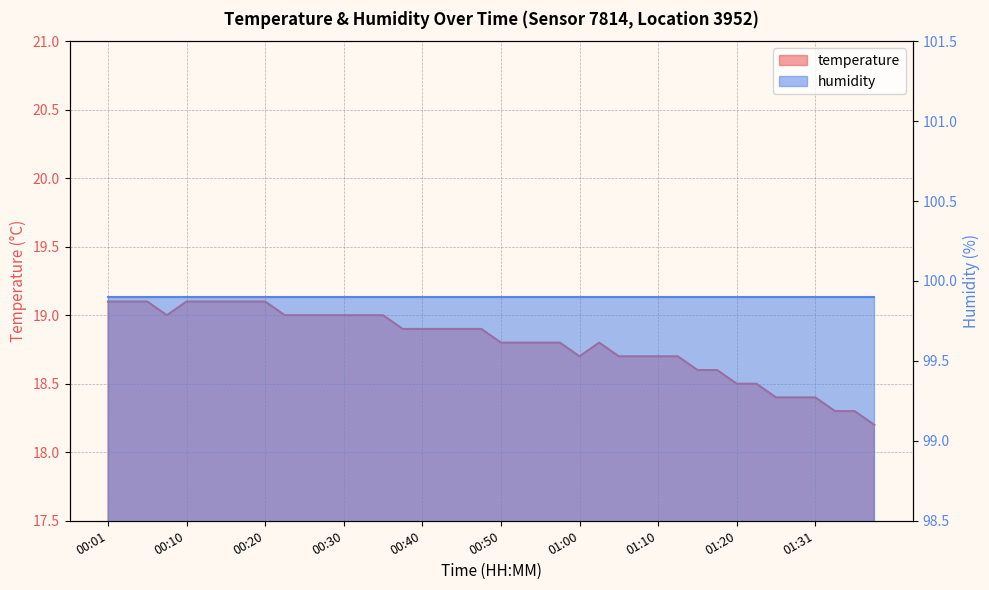

At which label is the value closest to 18?

01:39